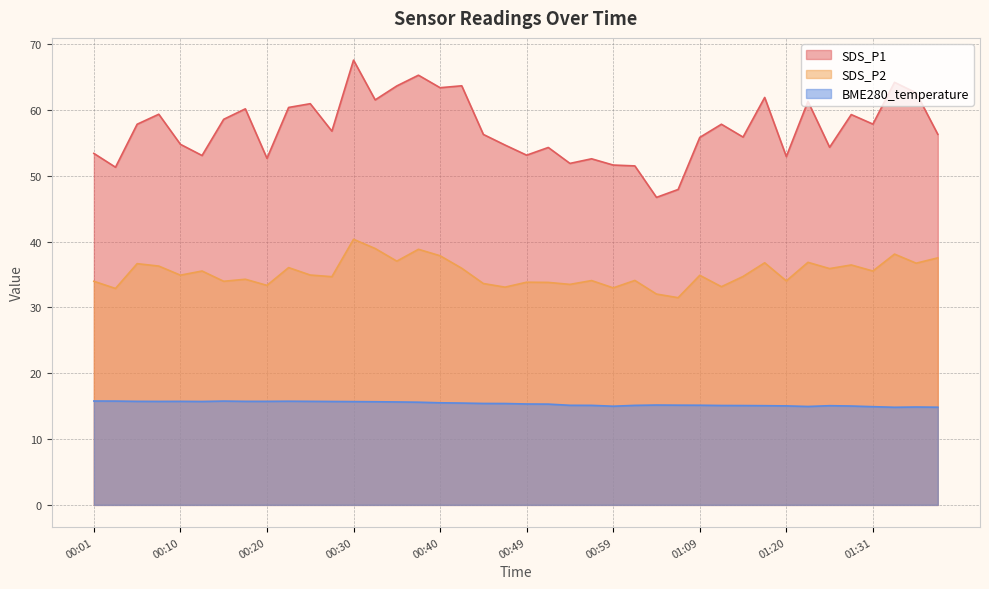

True or false: SDS_P2 has a value of 49.0 at 00:59.

False